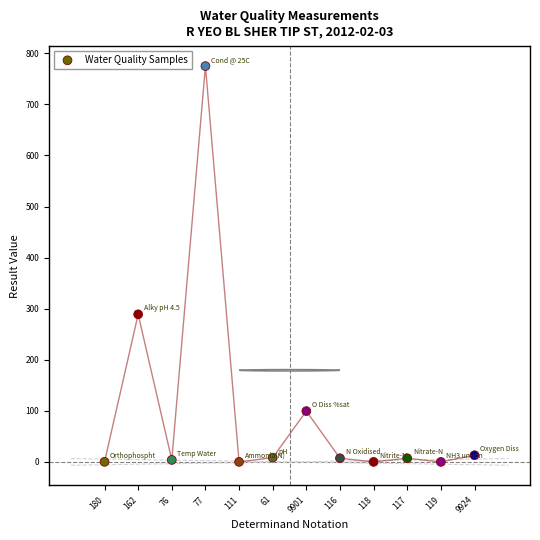

What Y value in the scatter plot is closest to 387?

289.0